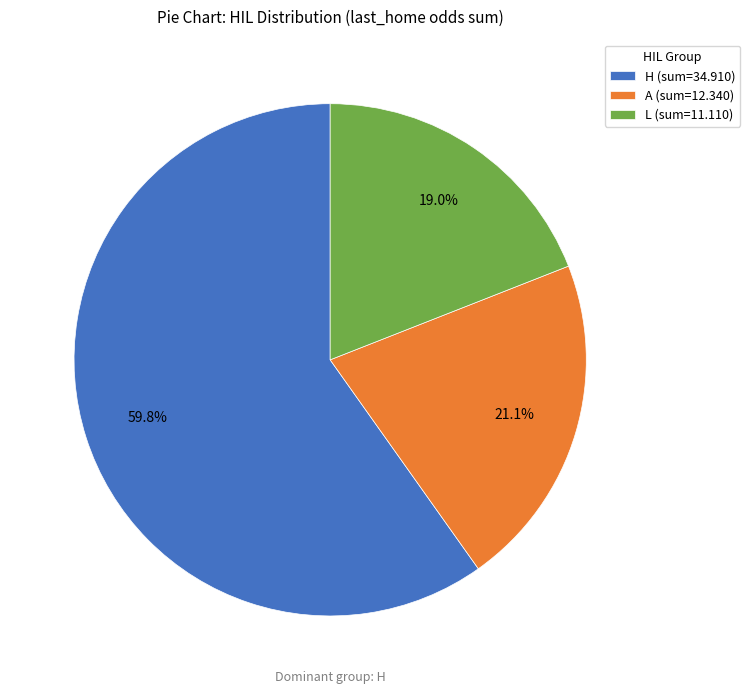

Is there a majority slice in this chart?

Yes